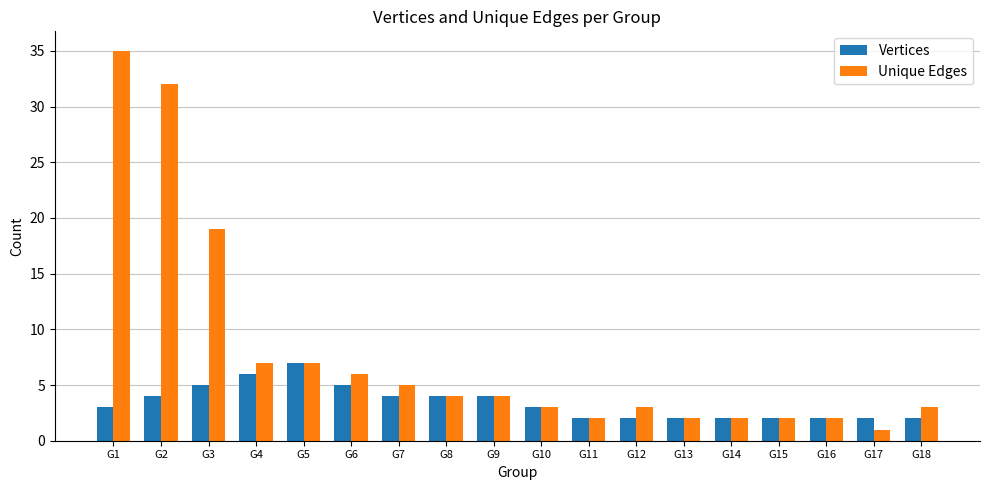

What is the value of the Vertices bar at the 5th from the left?

7